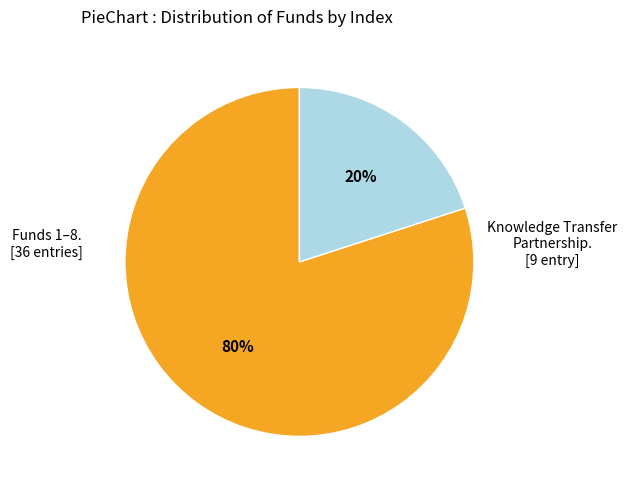

Is there a majority slice in this chart?

Yes